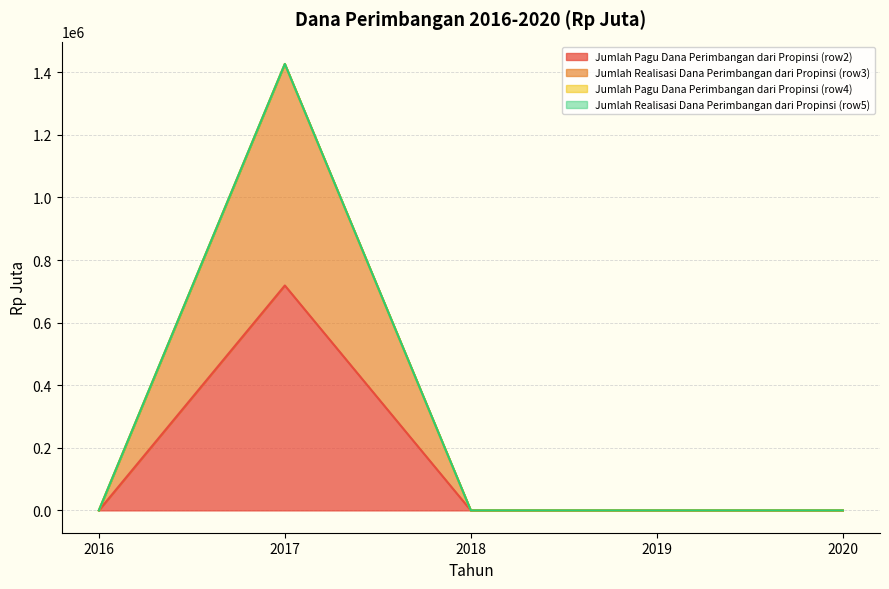

How many values in the Jumlah Realisasi Dana Perimbangan dari Propinsi (row3) series exceed 0?

1